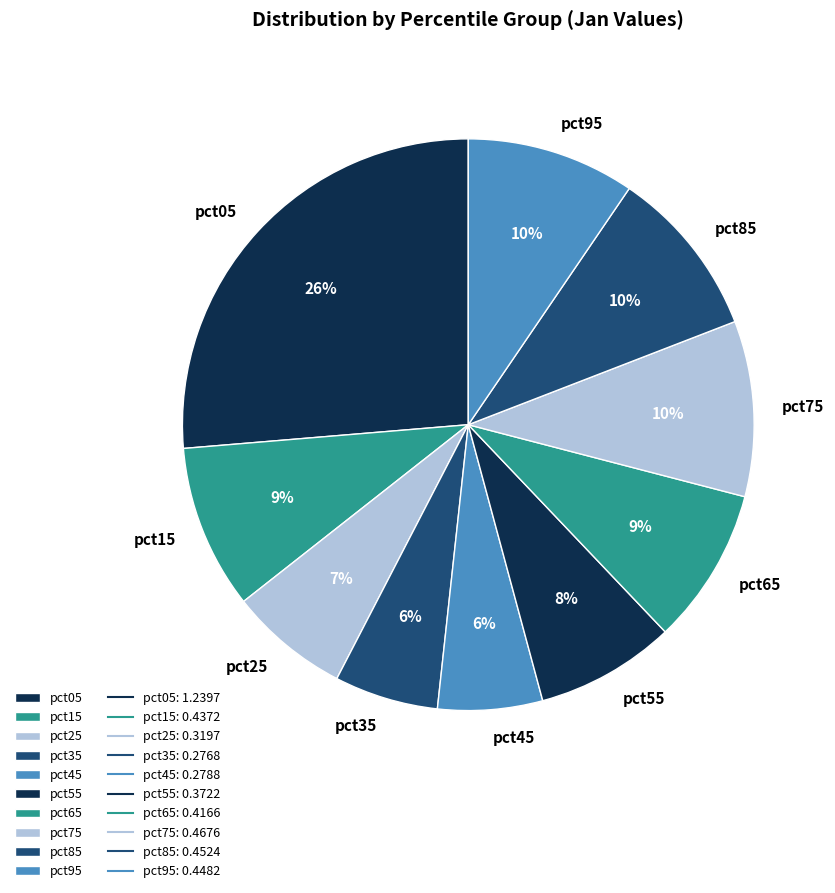

To the nearest percent, what is the combined percentage of pct75 and pct85?

20%